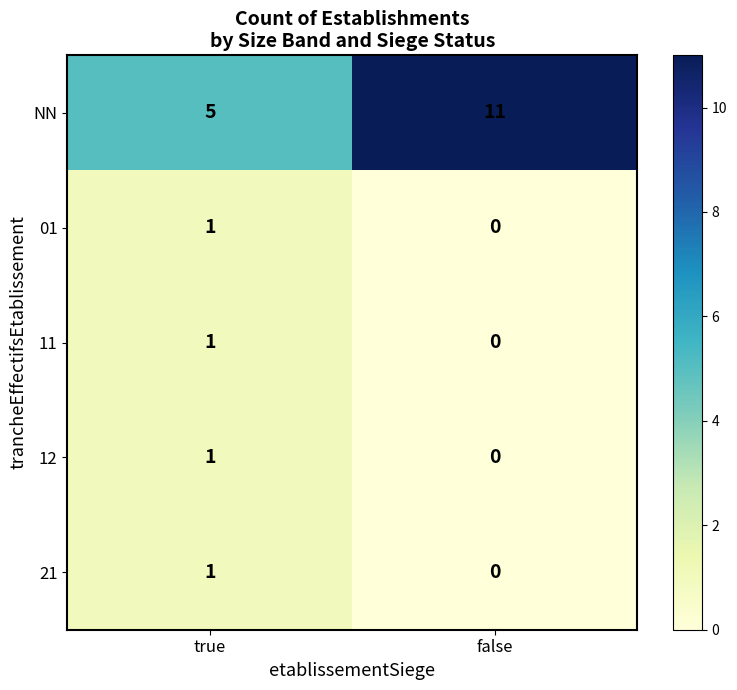

Which category has the lowest value across all series?

false